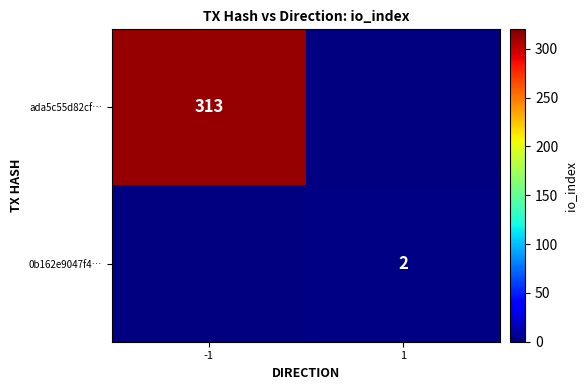

The ada5c55d82cf… series shows 75 at -1. True or false?

False